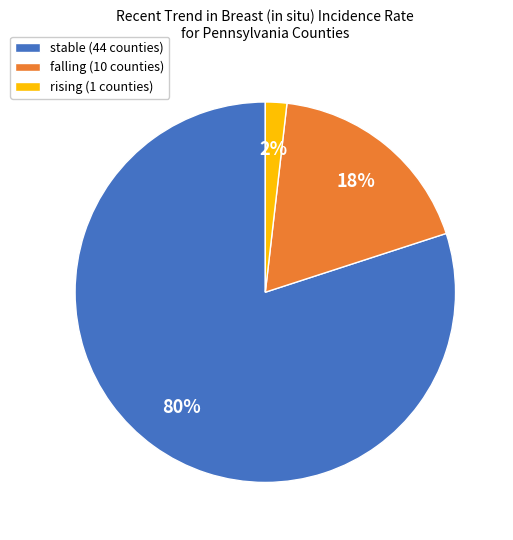

Is it true that rising is 2% of the pie?

True